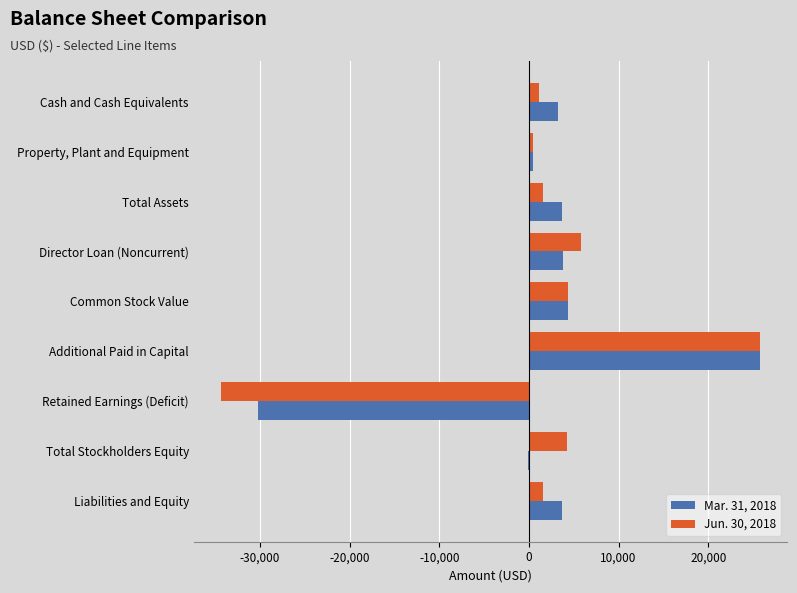

How many data points does each series have?

9